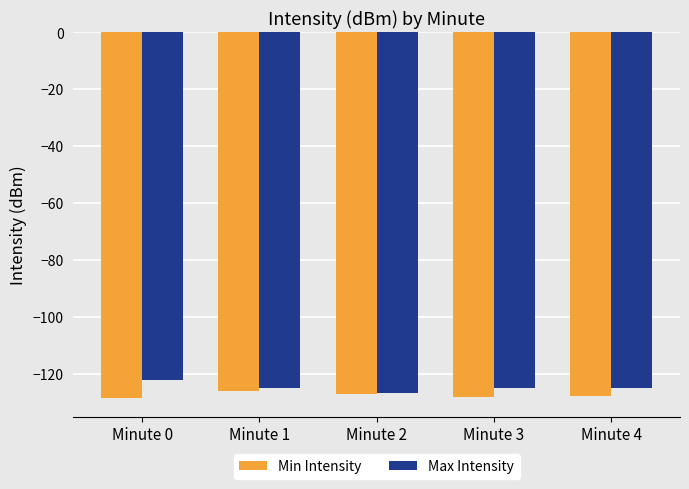

What is the spread (max minus min) of values at Minute 3?

2.9